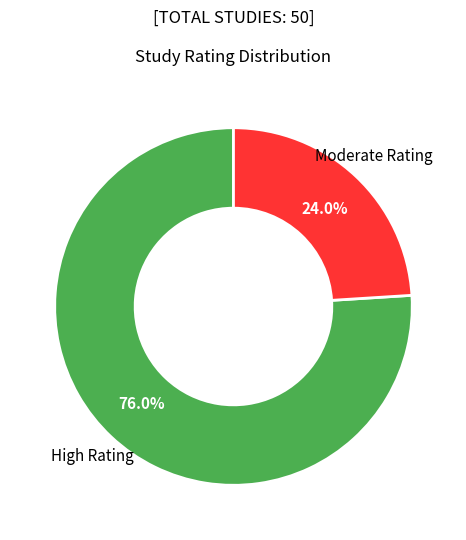

How many slices are in this pie chart?

2